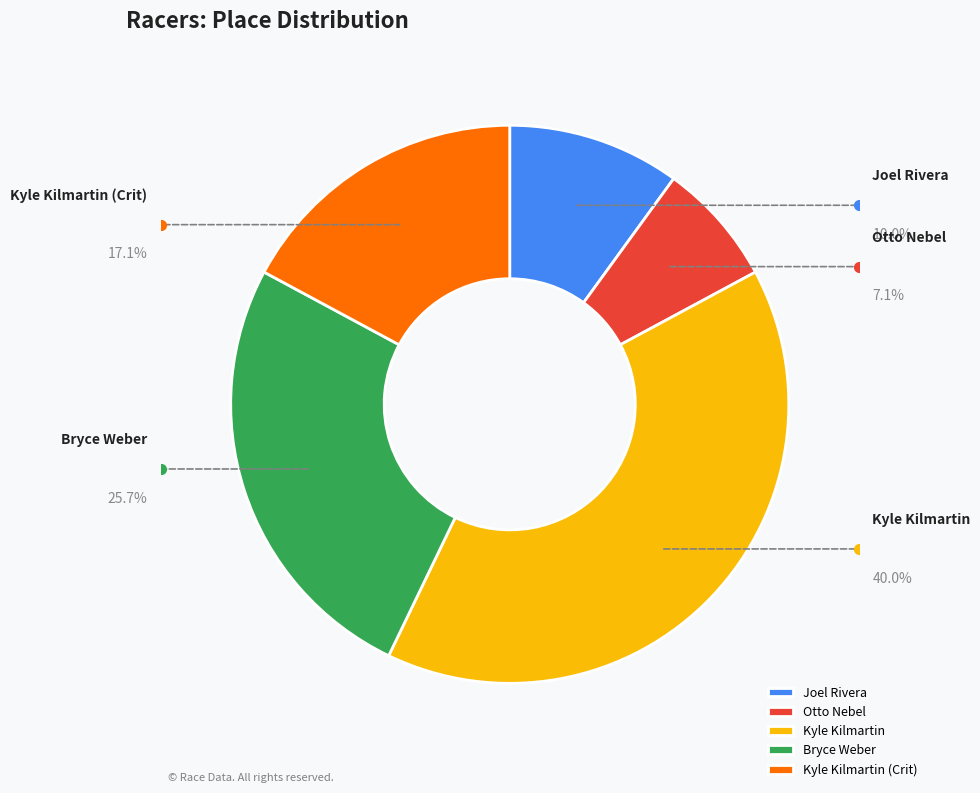

What portion of the pie excludes Otto Nebel?

92.9%